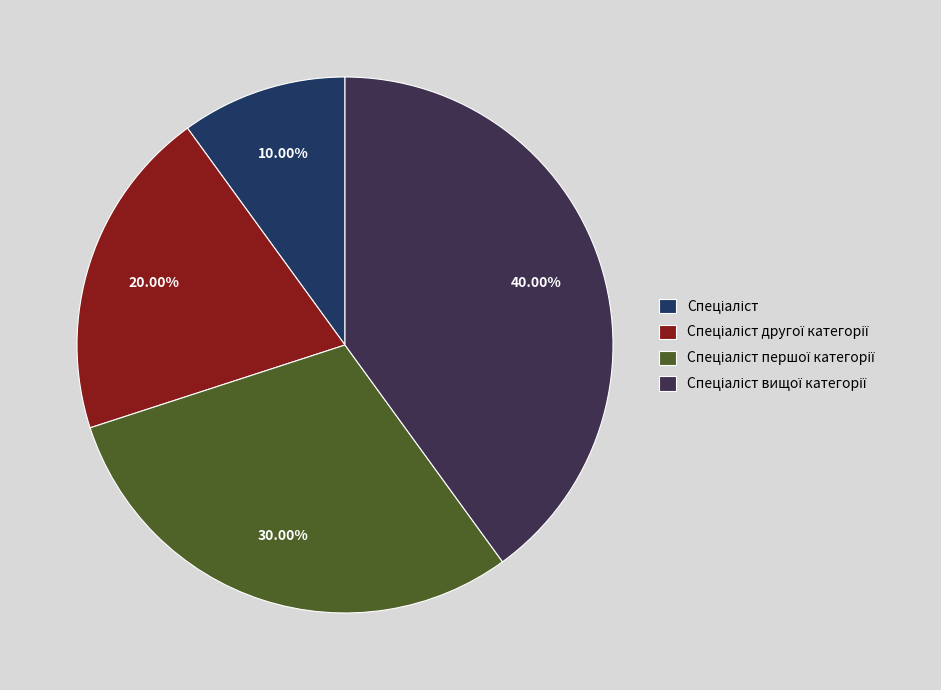

Rank the categories by value from highest to lowest.

Спеціаліст вищої категорії, Спеціаліст першої категорії, Спеціаліст другої категорії, Спеціаліст